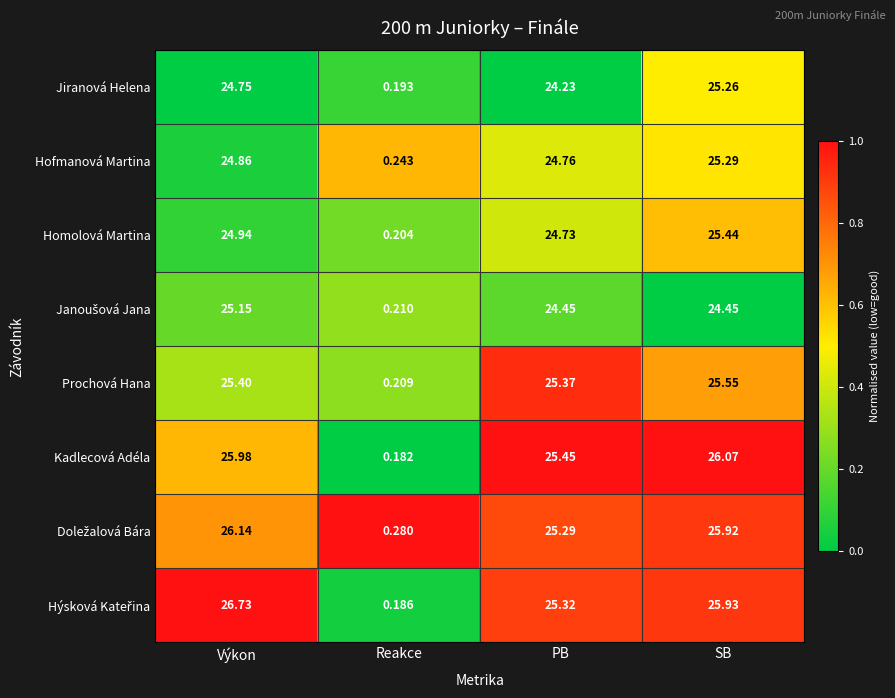

Rank the categories by Hofmanová Martina value from highest to lowest.

SB, Výkon, PB, Reakce